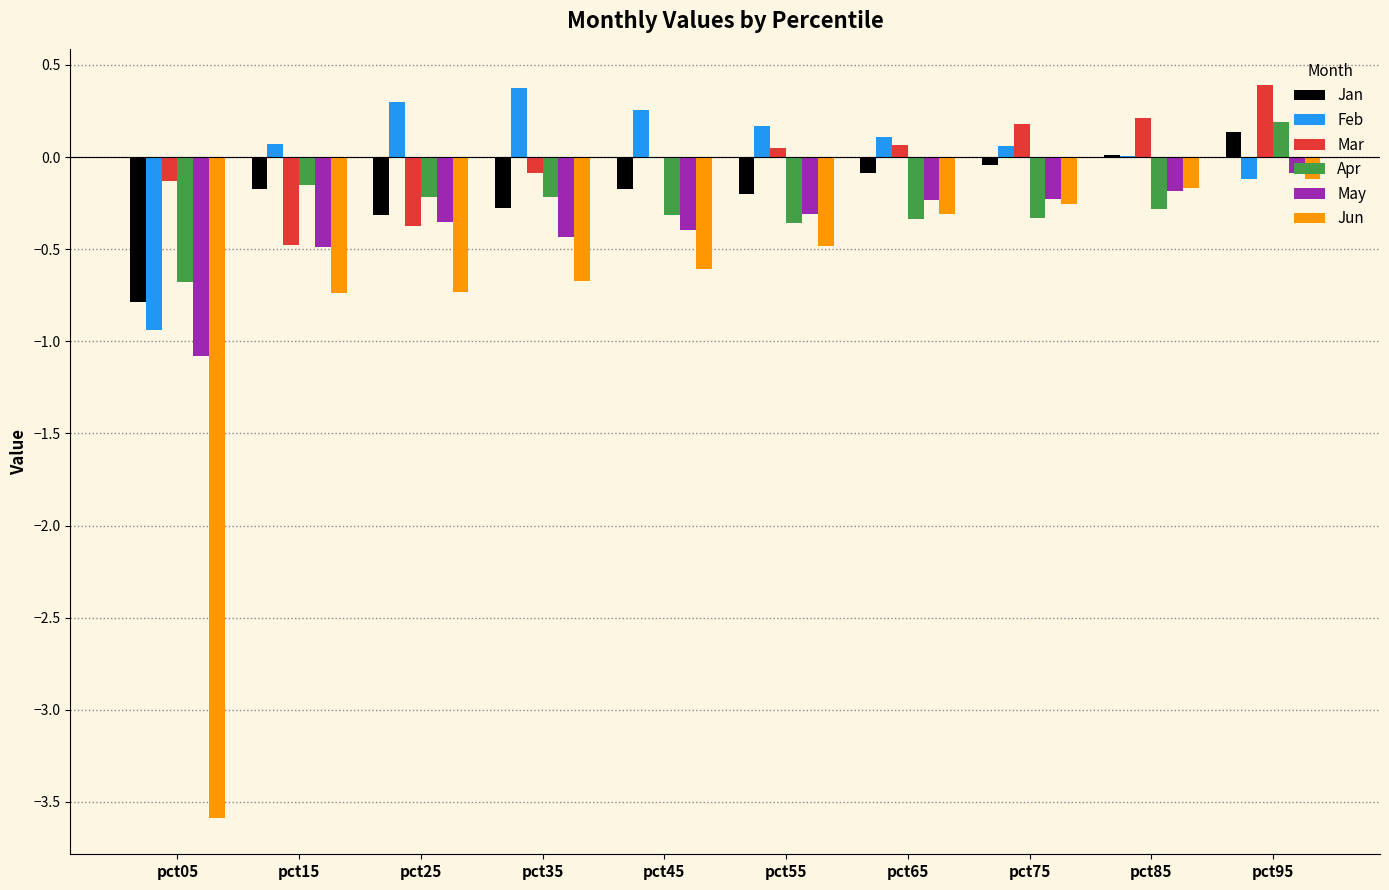

What is the maximum value shown in the chart?

0.4